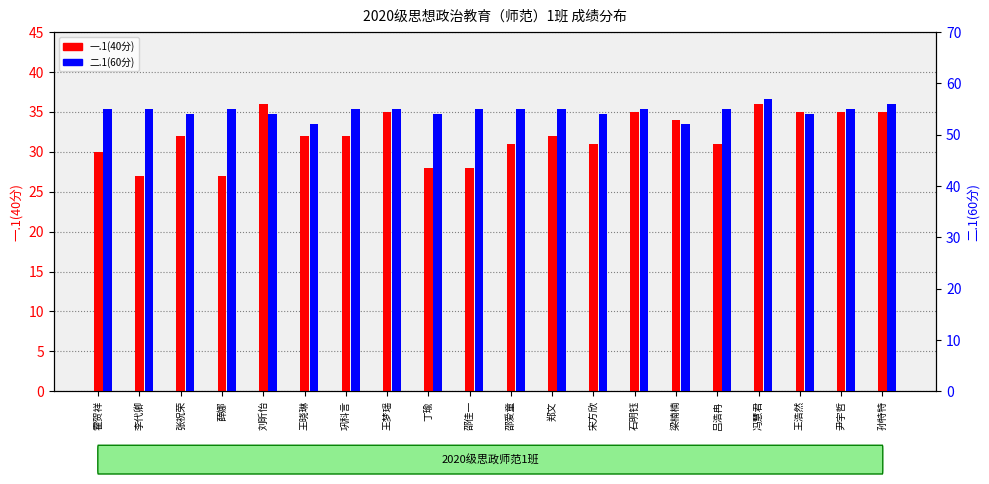

What are all the series names shown in the legend?

一.1(40分), 二.1(60分)